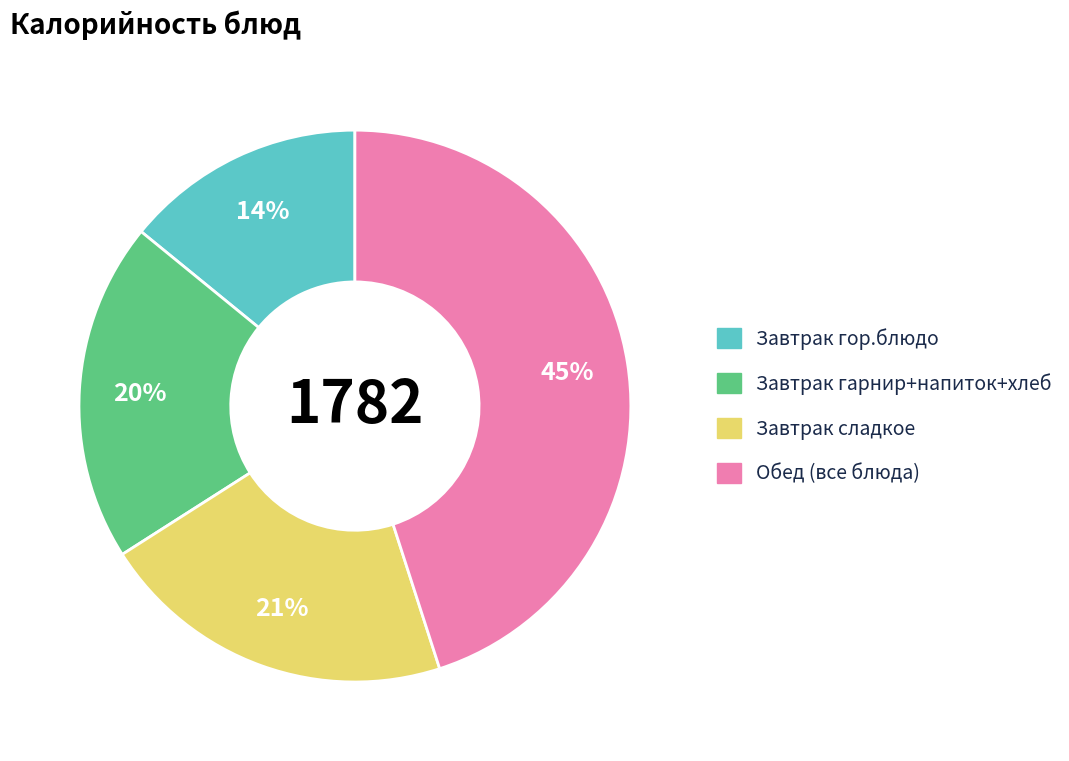

Between Завтрак гарнир+напиток+хлеб and Обед (все блюда), which is larger?

Обед (все блюда)